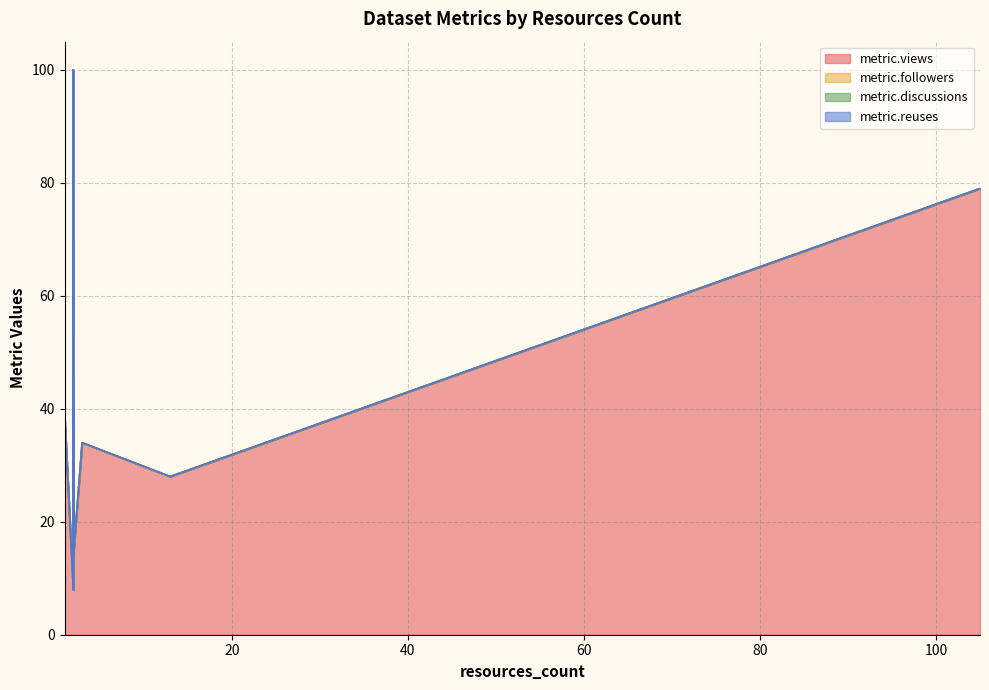

True or false: metric.discussions and metric.views intersect in this chart.

False